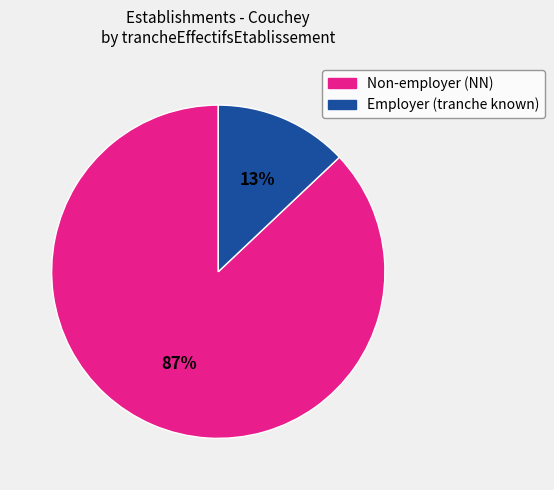

How many slices are in this pie chart?

2